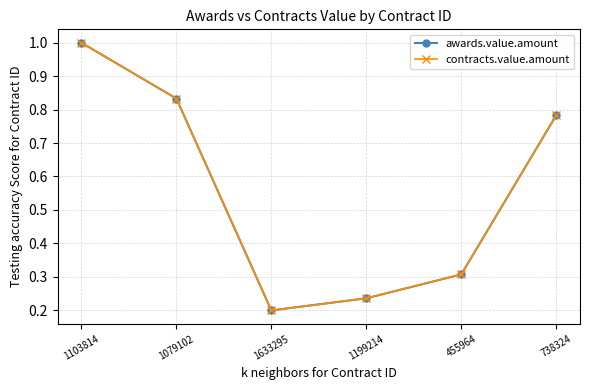

True or false: contracts.value.amount and awards.value.amount cross at least once.

False